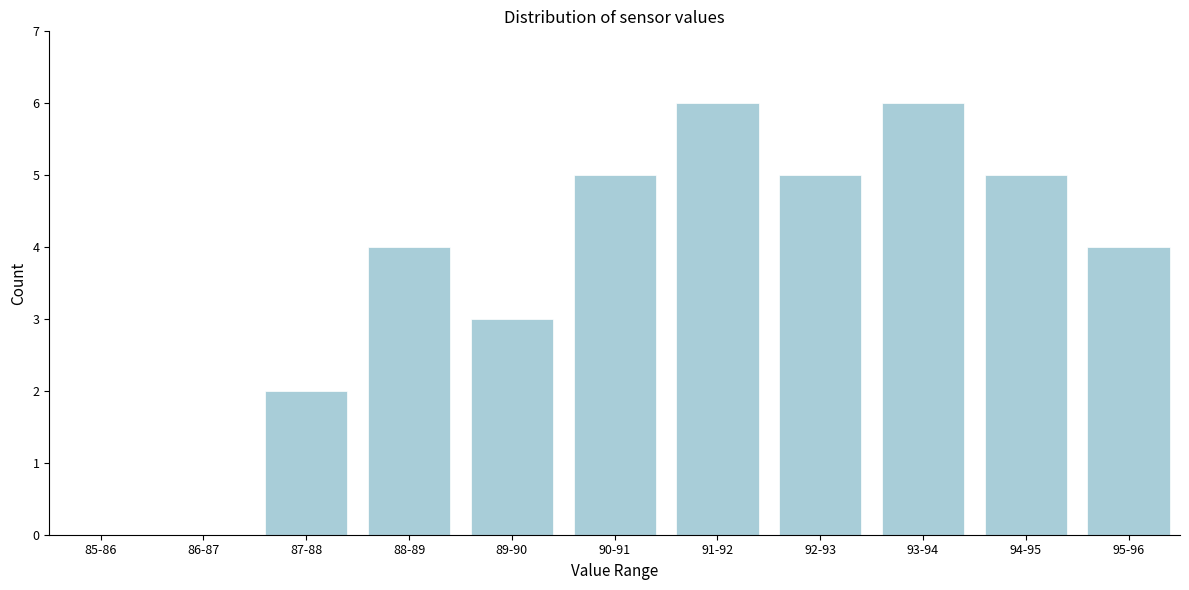

Reading right to left, list all the values displayed in this chart.

95-96=4	94-95=5	93-94=6	92-93=5	91-92=6	90-91=5	89-90=3	88-89=4	87-88=2	86-87=0	85-86=0